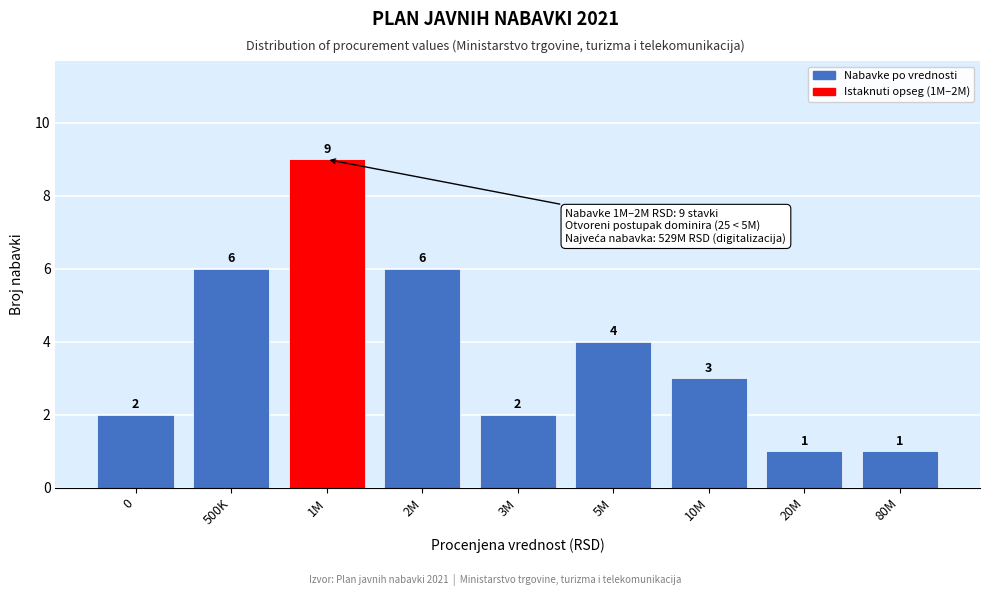

Reading left to right, what are all the values shown in this chart?

2	6	9	6	2	4	3	1	1